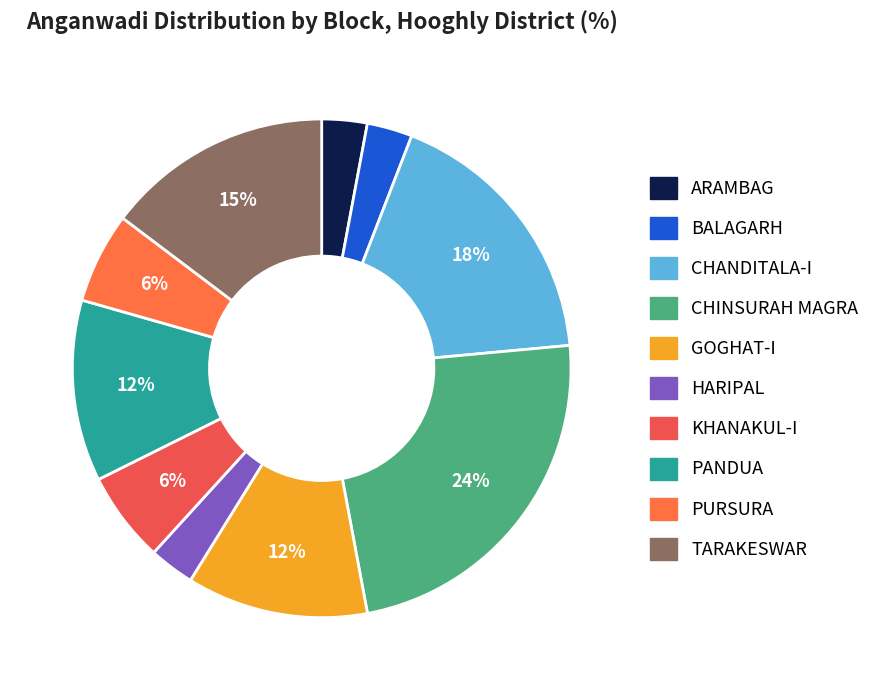

To the nearest percent, what is the combined percentage of CHINSURAH MAGRA and KHANAKUL-I?

29%